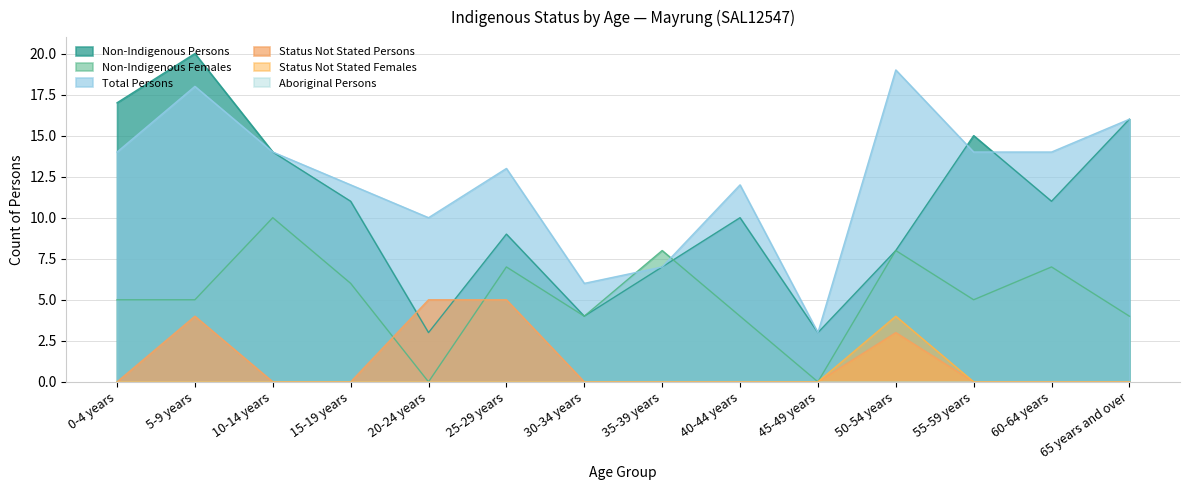

What position from the left is 60-64 years?

13